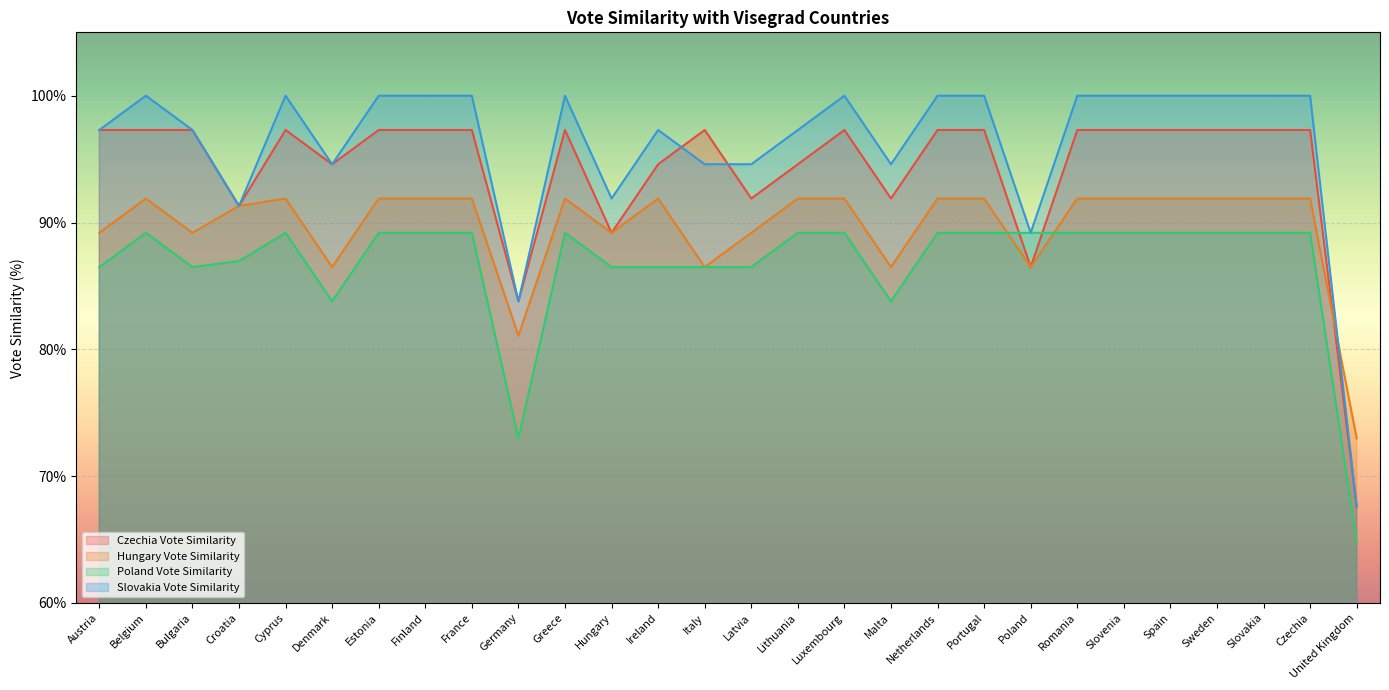

How many intersections are there between Czechia Vote Similarity and Slovakia Vote Similarity?

2